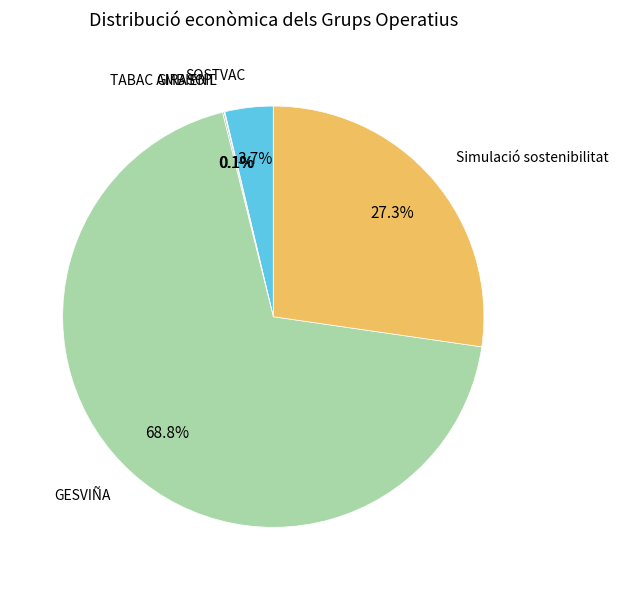

Does any single category account for the majority?

Yes